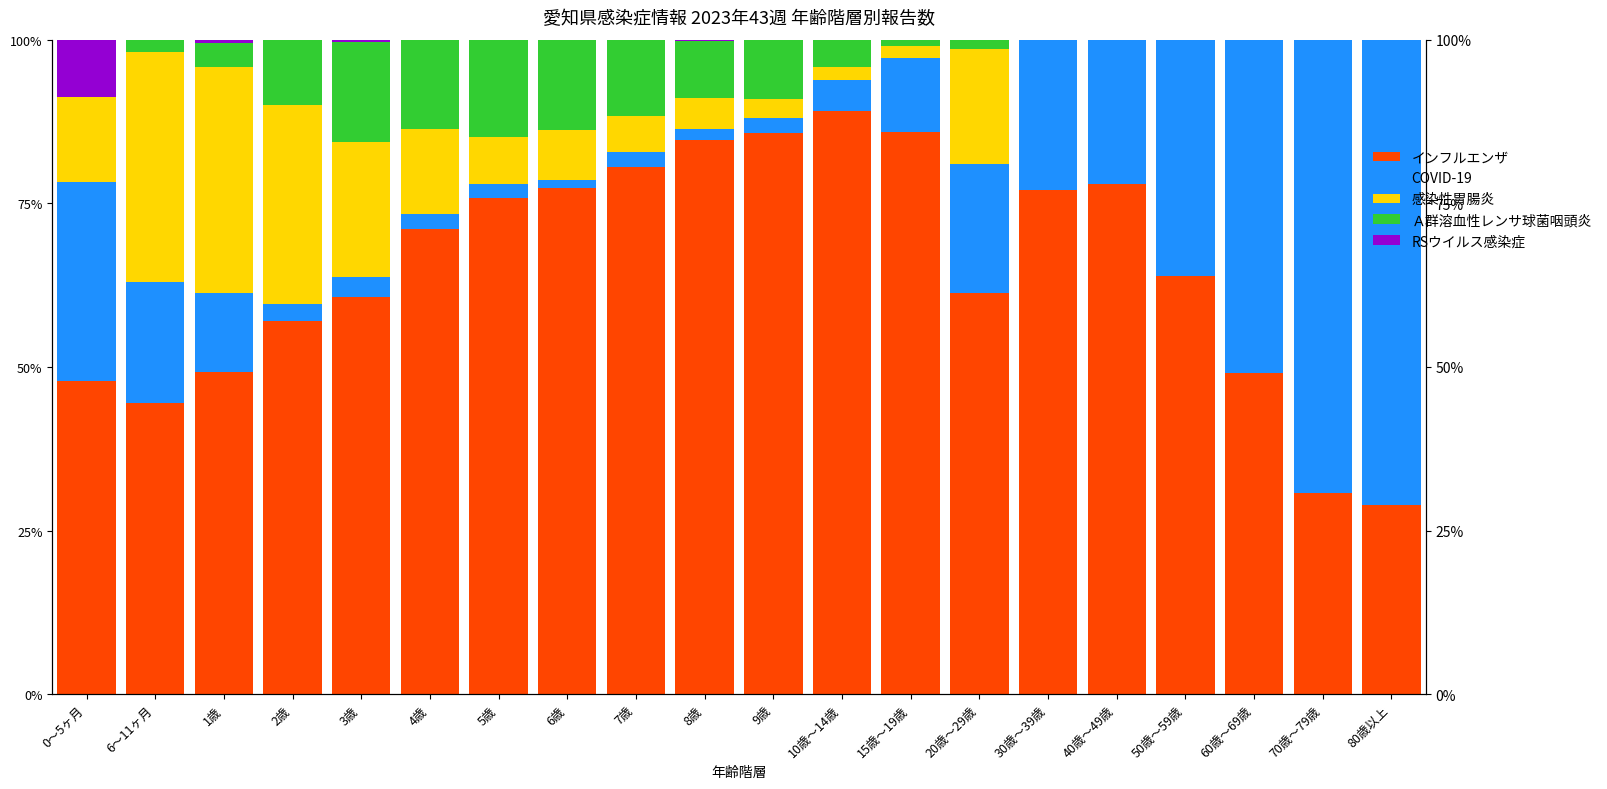

Does the chart contain any negative values?

No